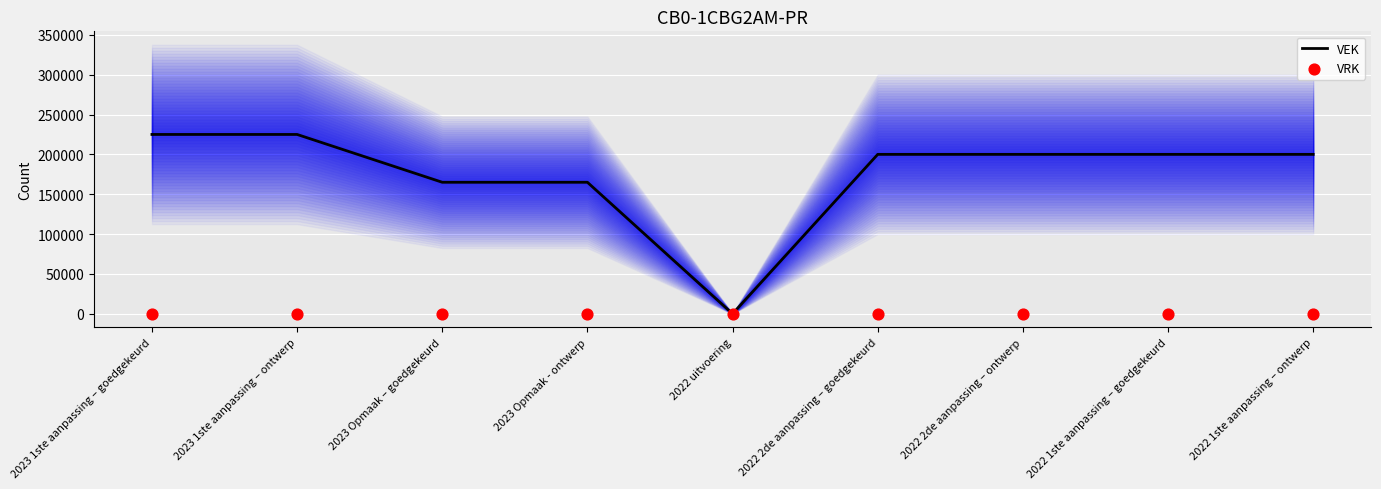

Which series contains the highest Y value?

VEK